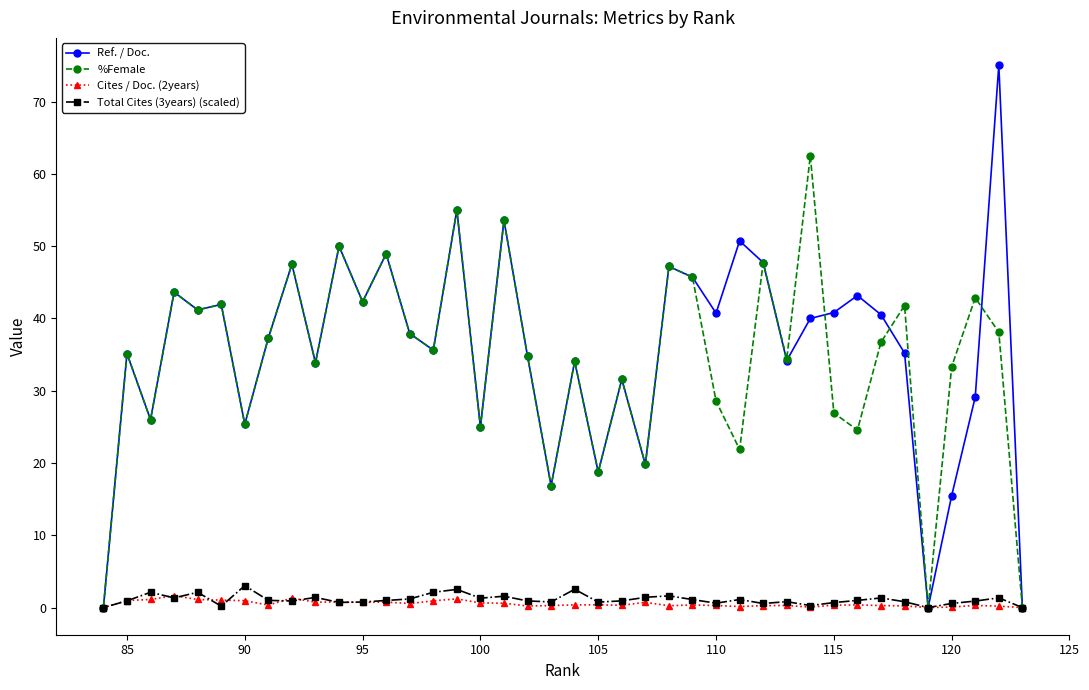

Is it true that Ref. / Doc. equals 27.2 at 105?

False